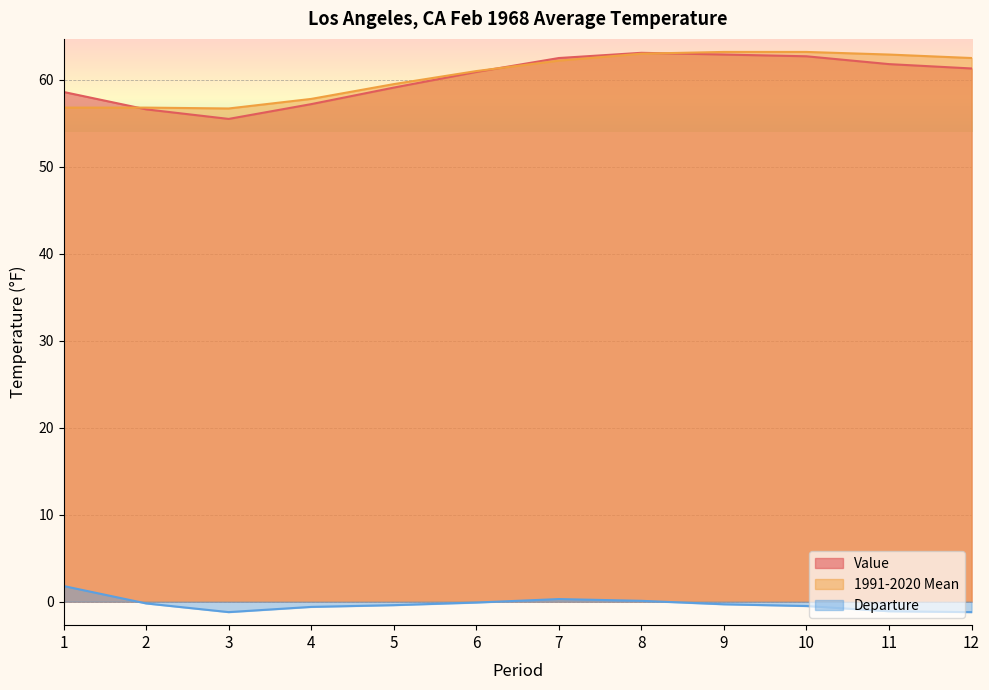

How many values in the Departure series are below 0?

9